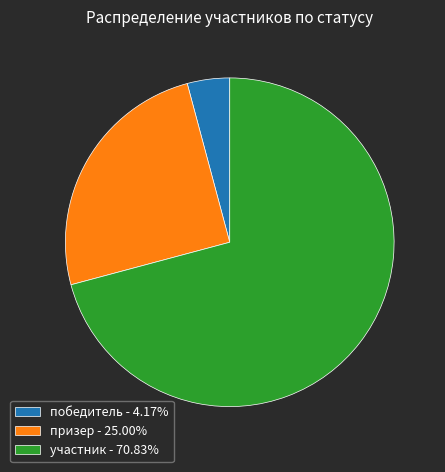

Which category has the biggest portion of the pie?

участник